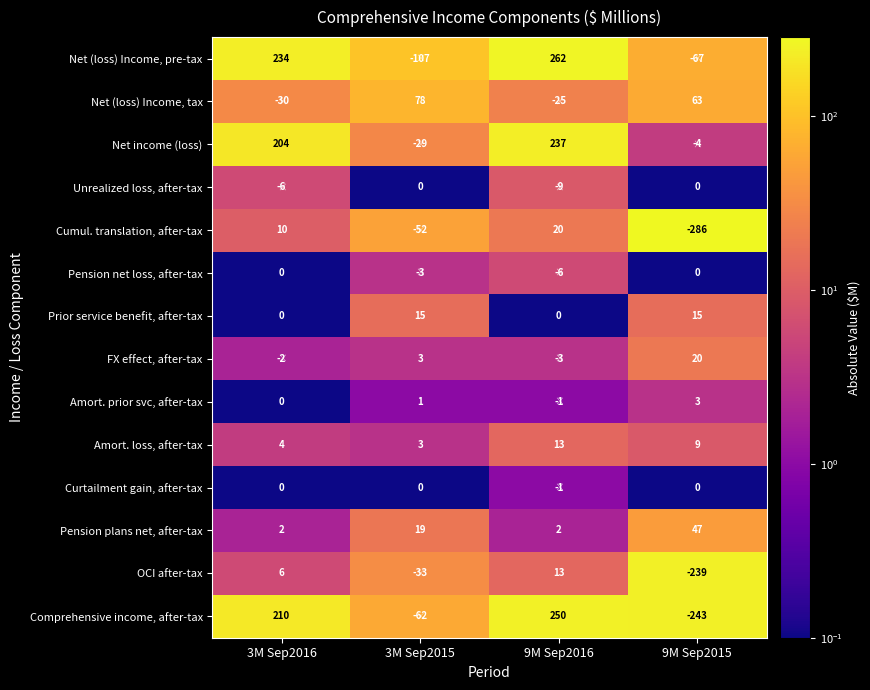

How many Unrealized loss, after-tax values are between -6 and 0?

3